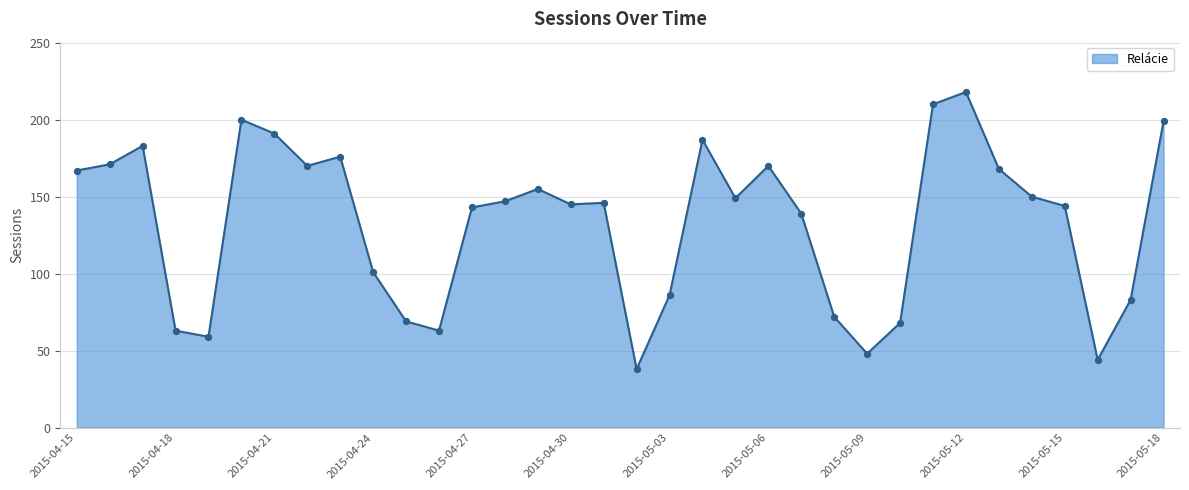

What is the smallest value displayed?

38